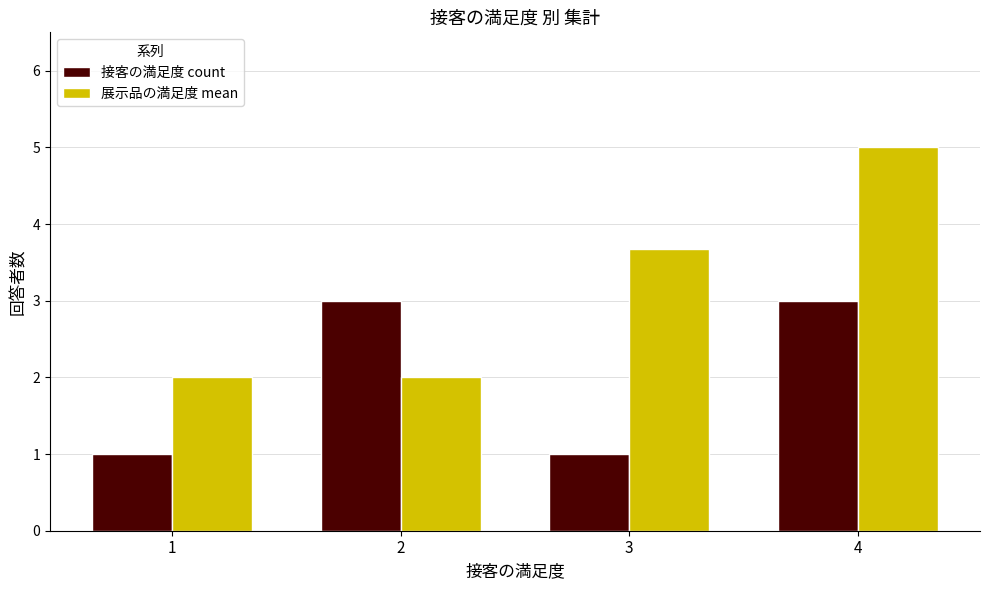

Which series has the largest total across all categories?

展示品の満足度 mean